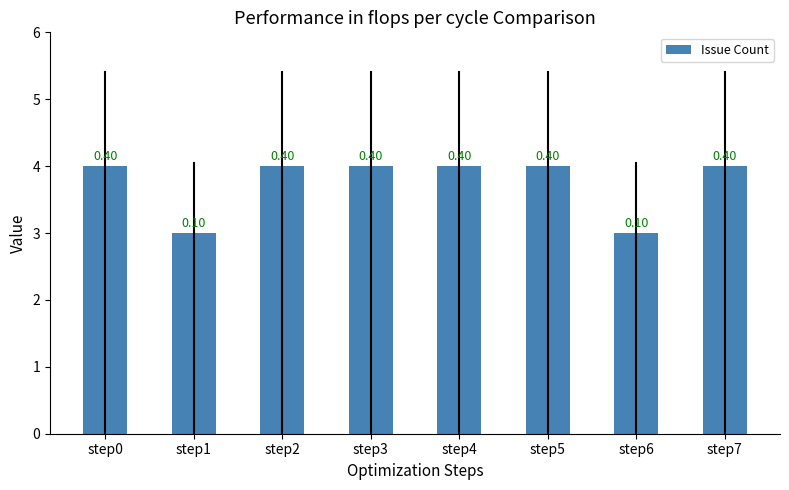

At which category does the chart reach its peak across all series?

step0